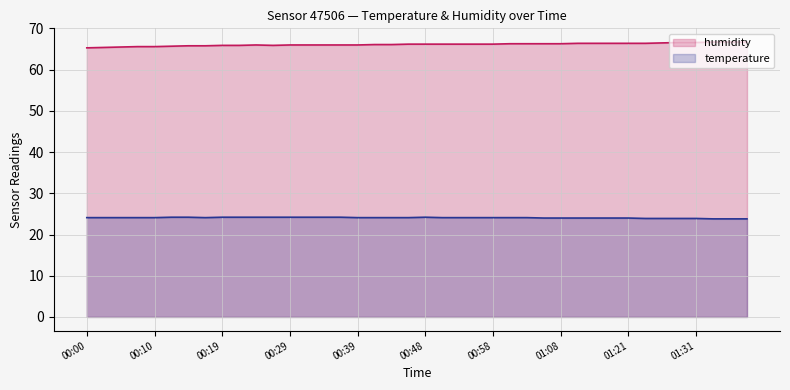

At how many categories does at least one series exceed 26?

40